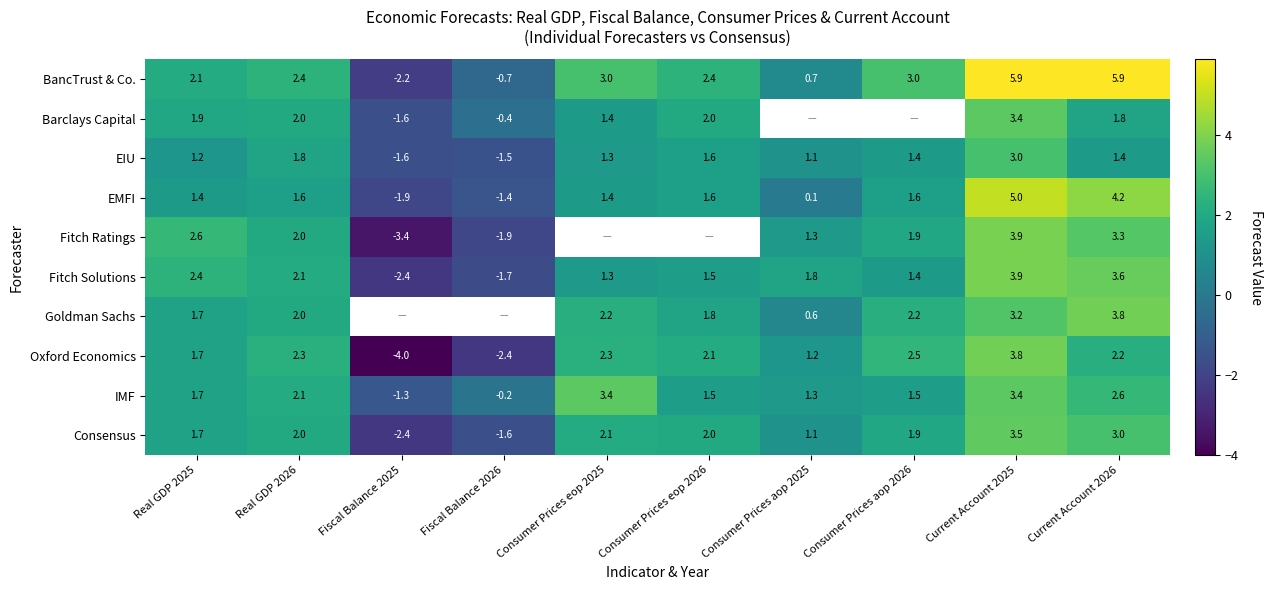

Is the value of Barclays Capital at Real GDP 2026 greater than the value of Oxford Economics at Fiscal Balance 2025?

Yes